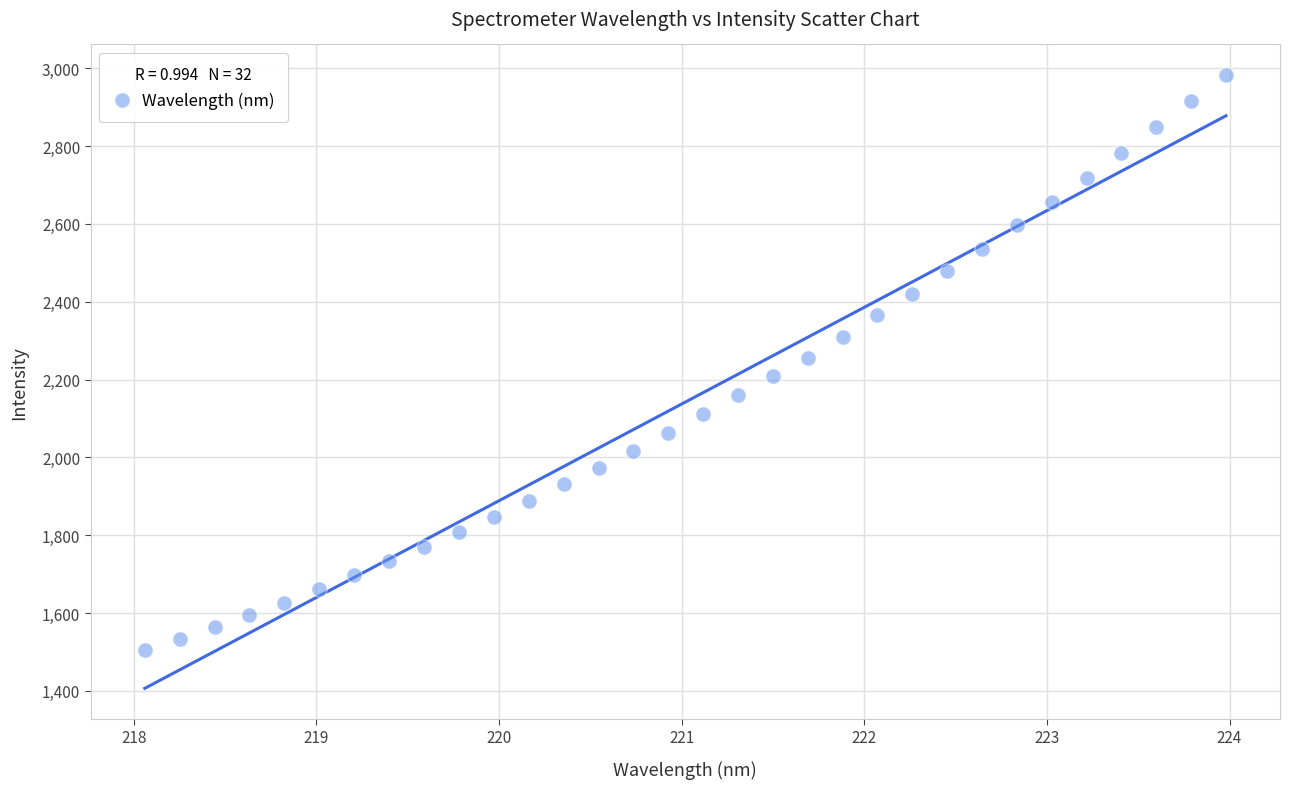

What is the range of X values (max minus min)?

5.9